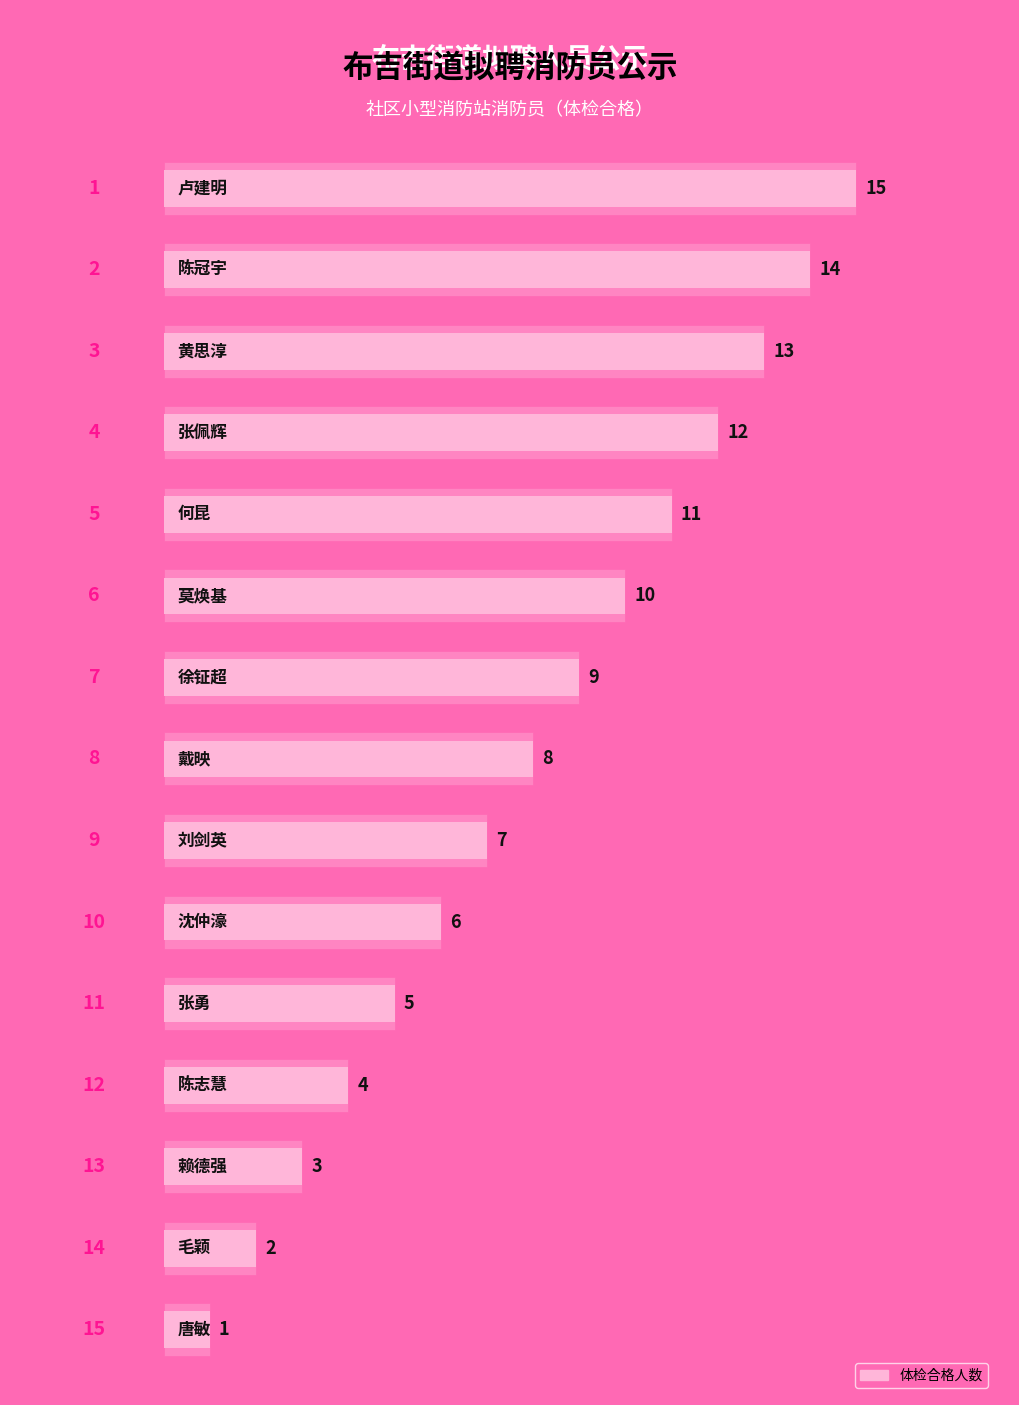

Which has a higher value, 14 or 6?

6